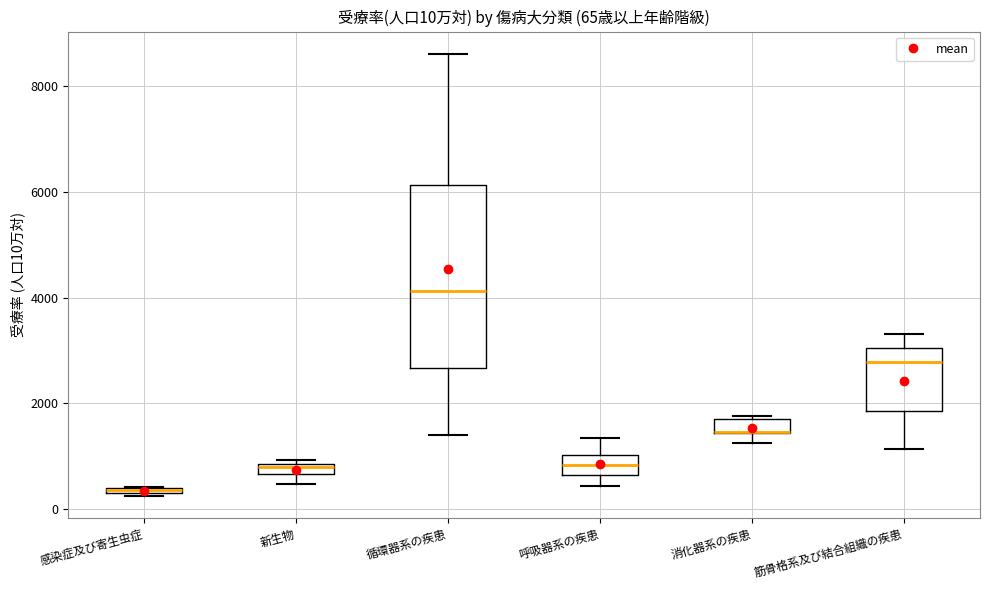

Which box is the tallest, from its lower edge to its upper edge?

循環器系の疾患